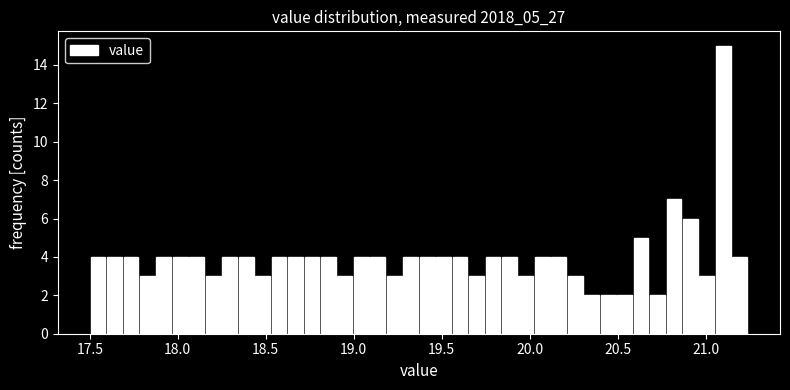

Read against the x-axis, roughly where is the centre of the tallest bar?

21.10